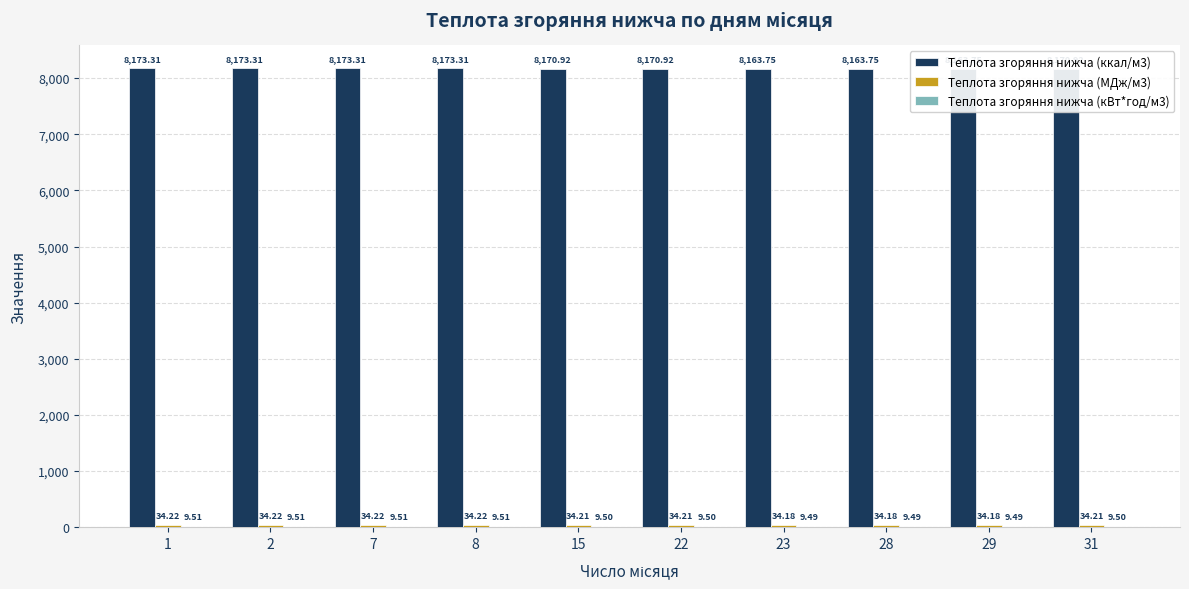

Are the bars horizontal?

No